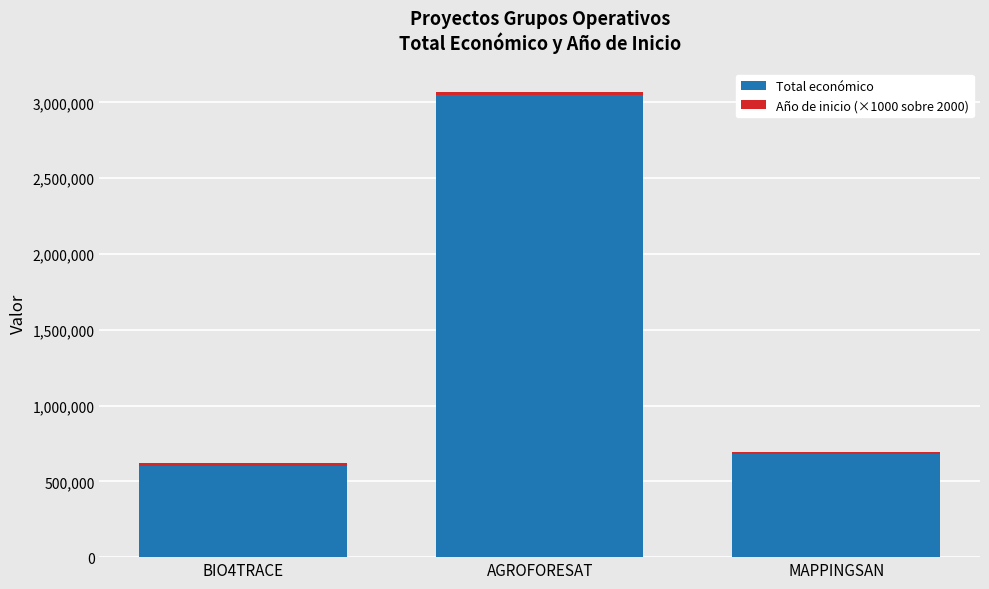

What is the average value of the Total económico series?

1442753